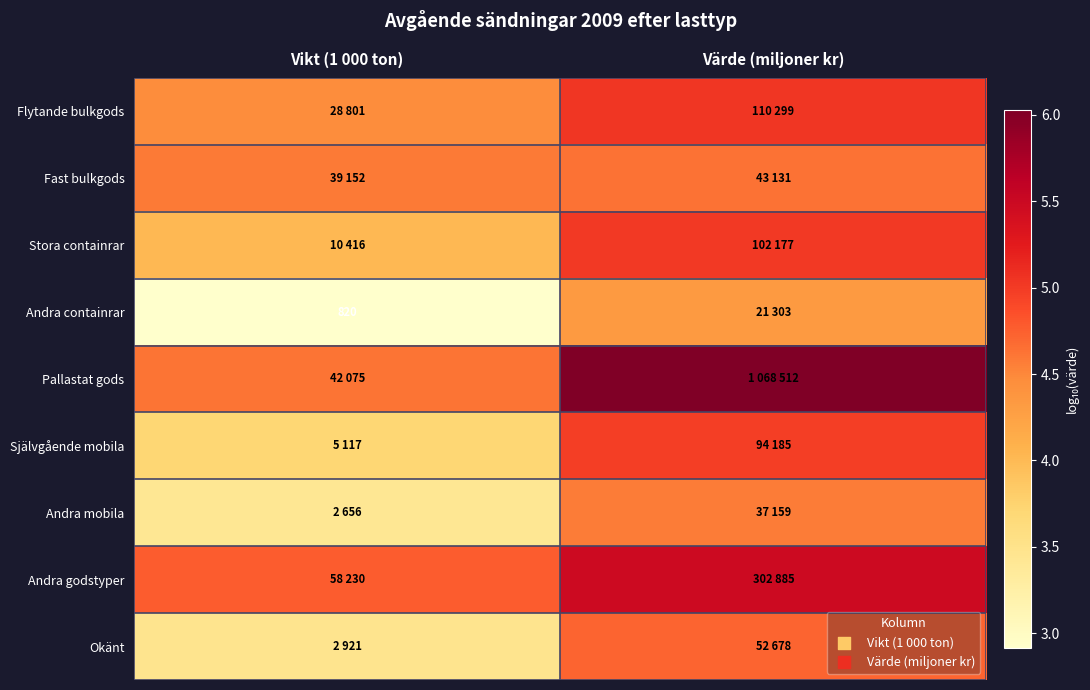

Is the value of Okänt at Vikt (1 000 ton) greater than the value of Stora containrar at Värde (miljoner kr)?

No